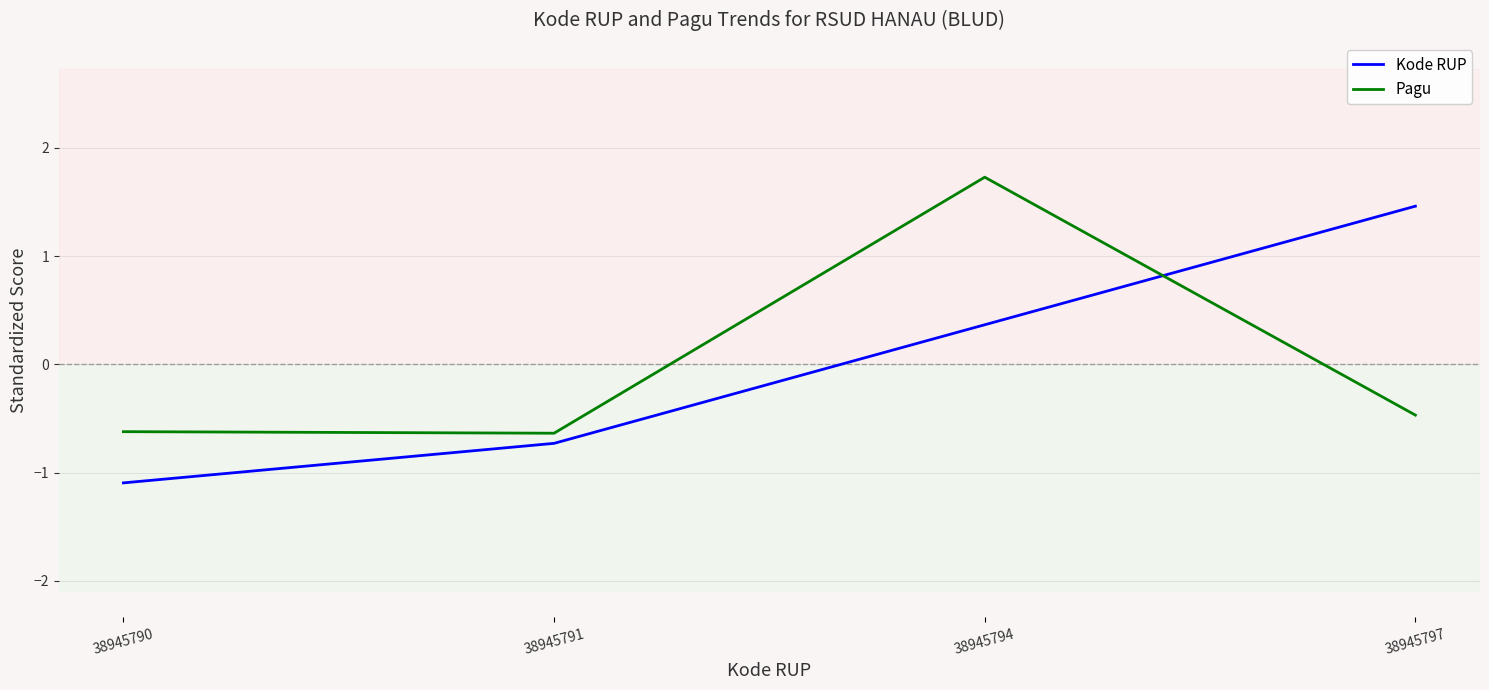

The value of Kode RUP at 38945797 is 0.5. True or false?

False